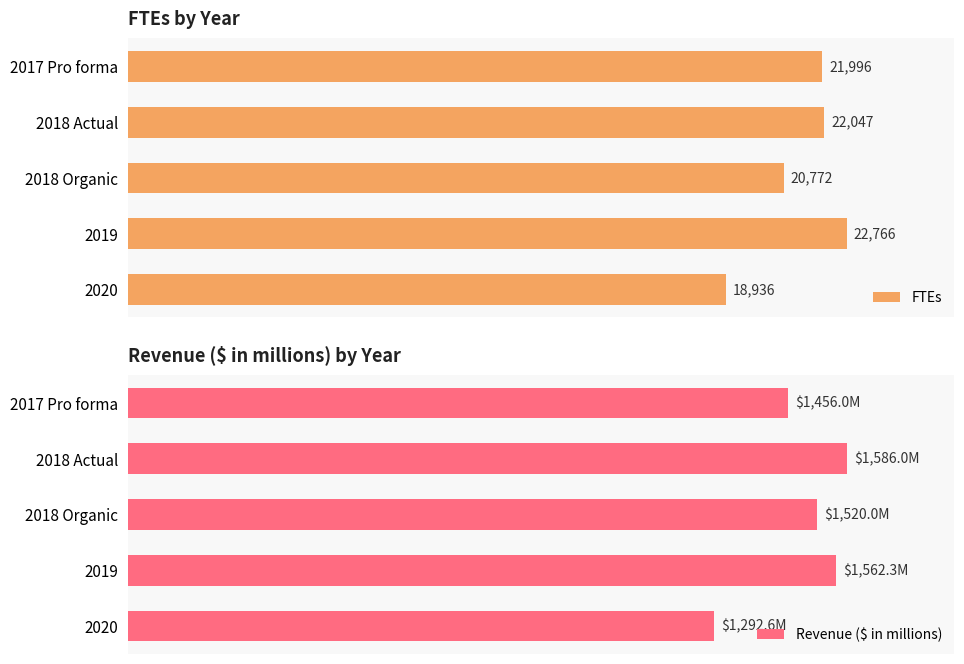

What is the smallest value displayed?

1292.6